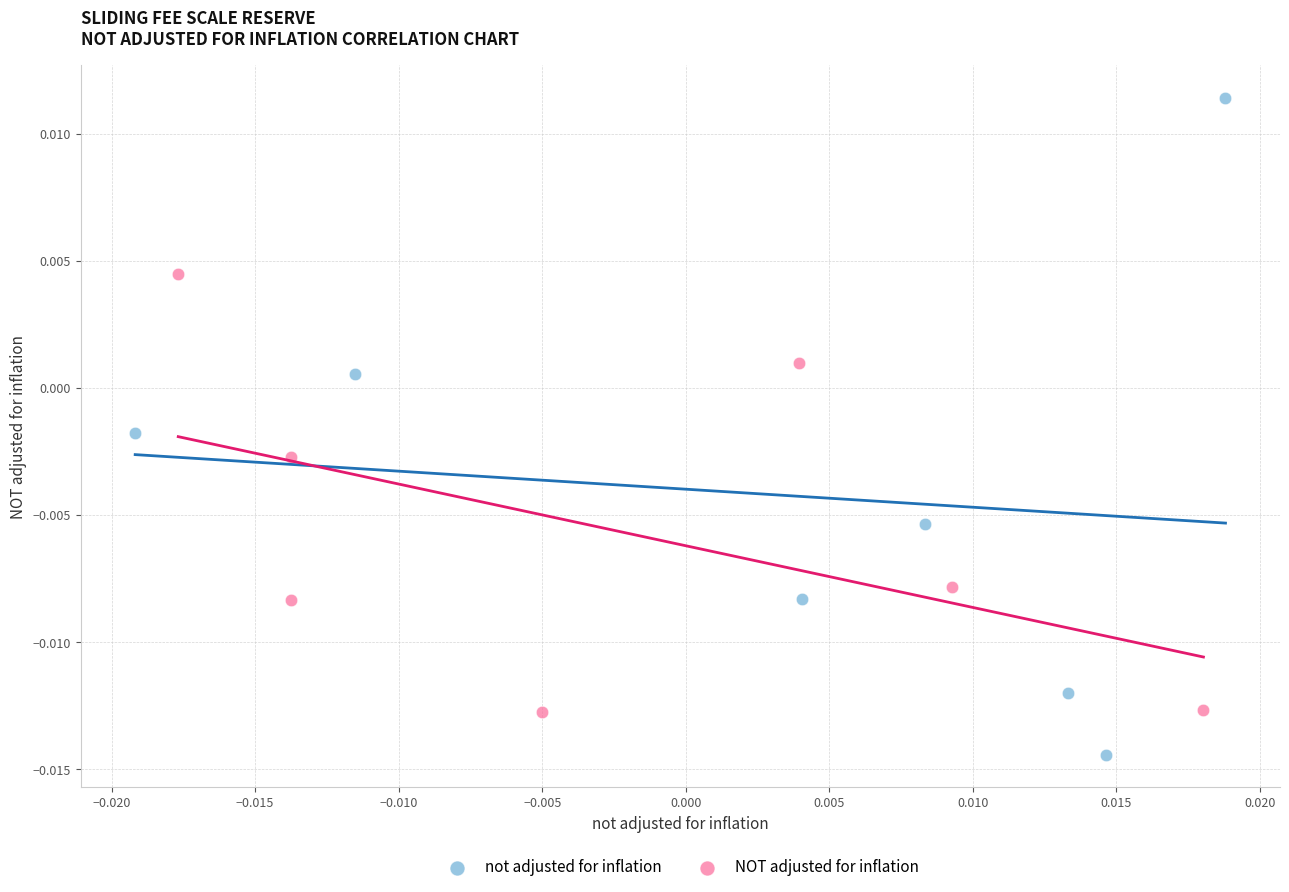

What are all the series names shown in the legend?

not adjusted for inflation, NOT adjusted for inflation